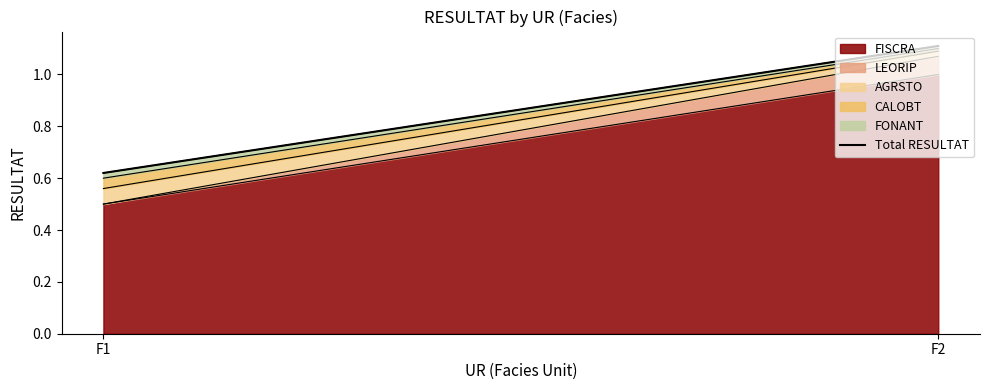

What is the value of the 1st point from the left?

0.6